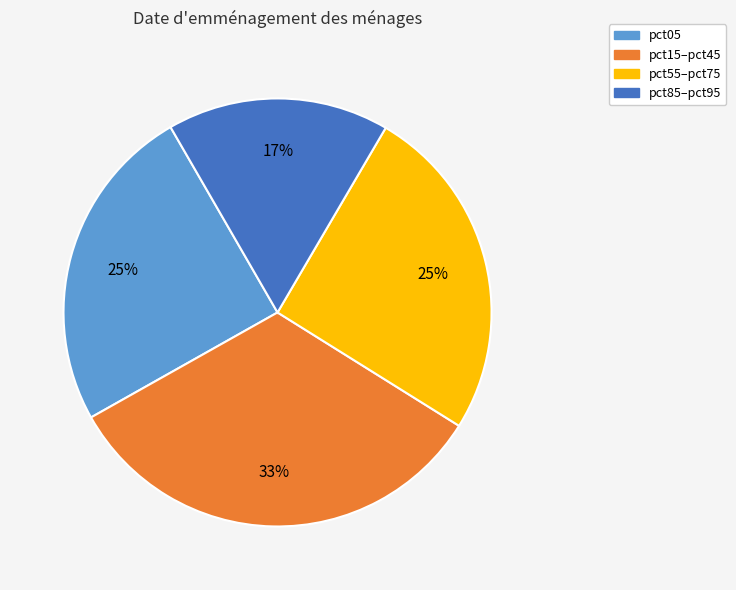

To the nearest percent, what is the difference between the largest and smallest slice percentages?

16%